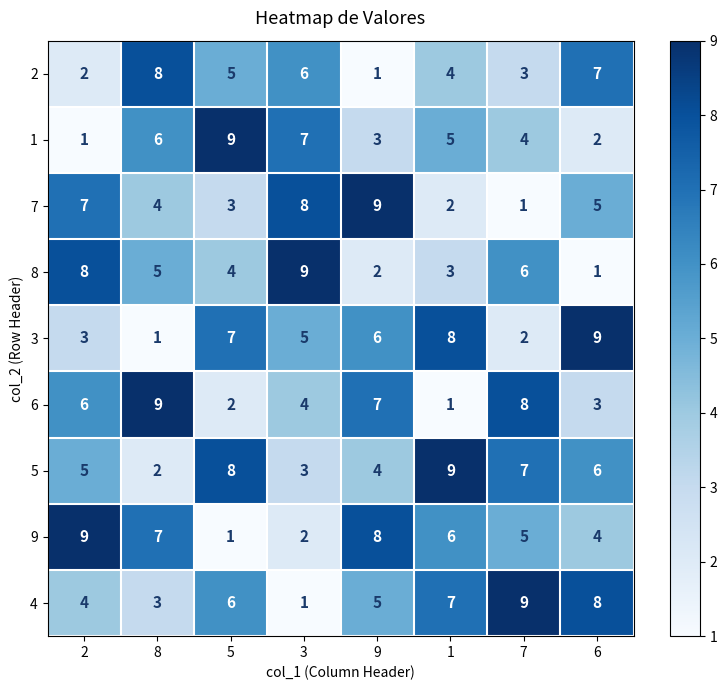

Which series has the largest total across all categories?

5